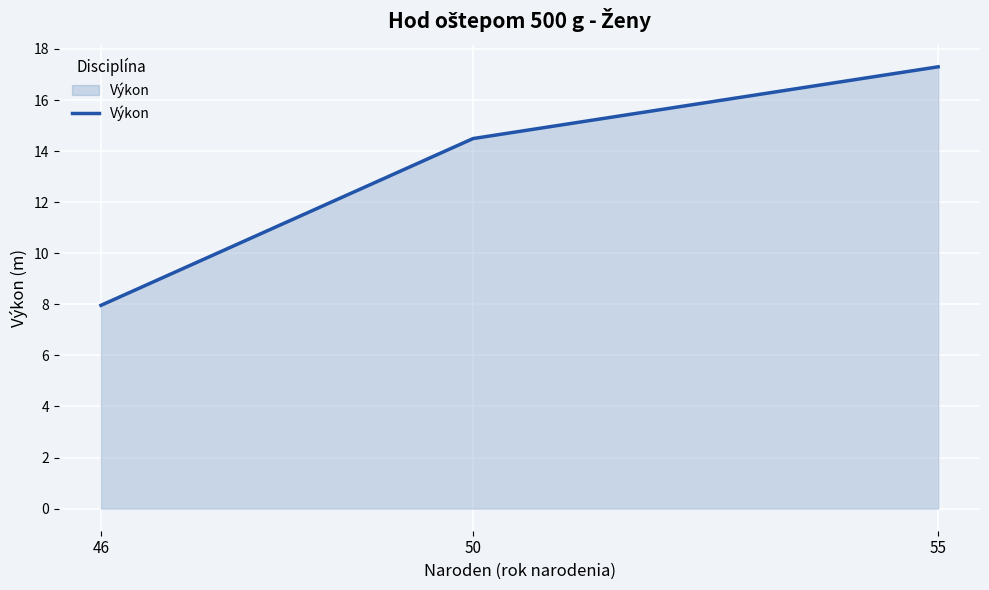

Which has a higher value, 50 or 55?

55